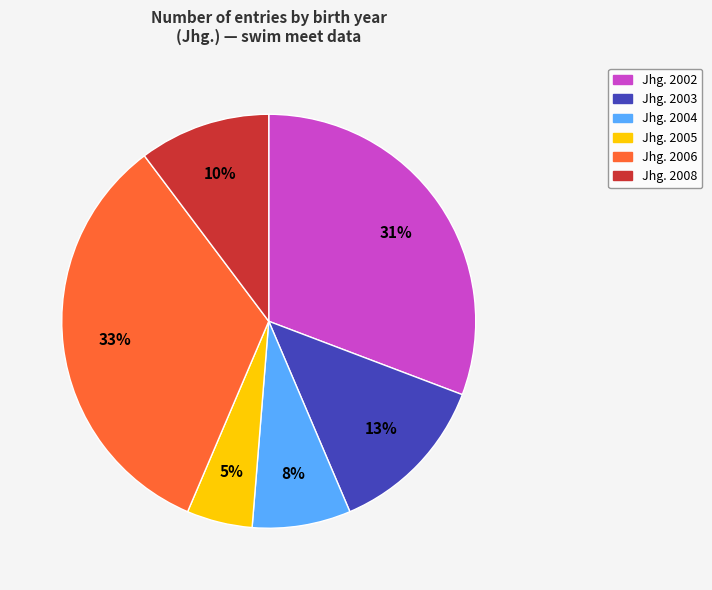

To the nearest percent, what is the difference between the largest and smallest slice percentages?

28%